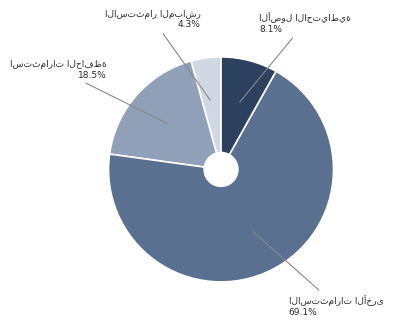

Does any single category account for the majority?

Yes